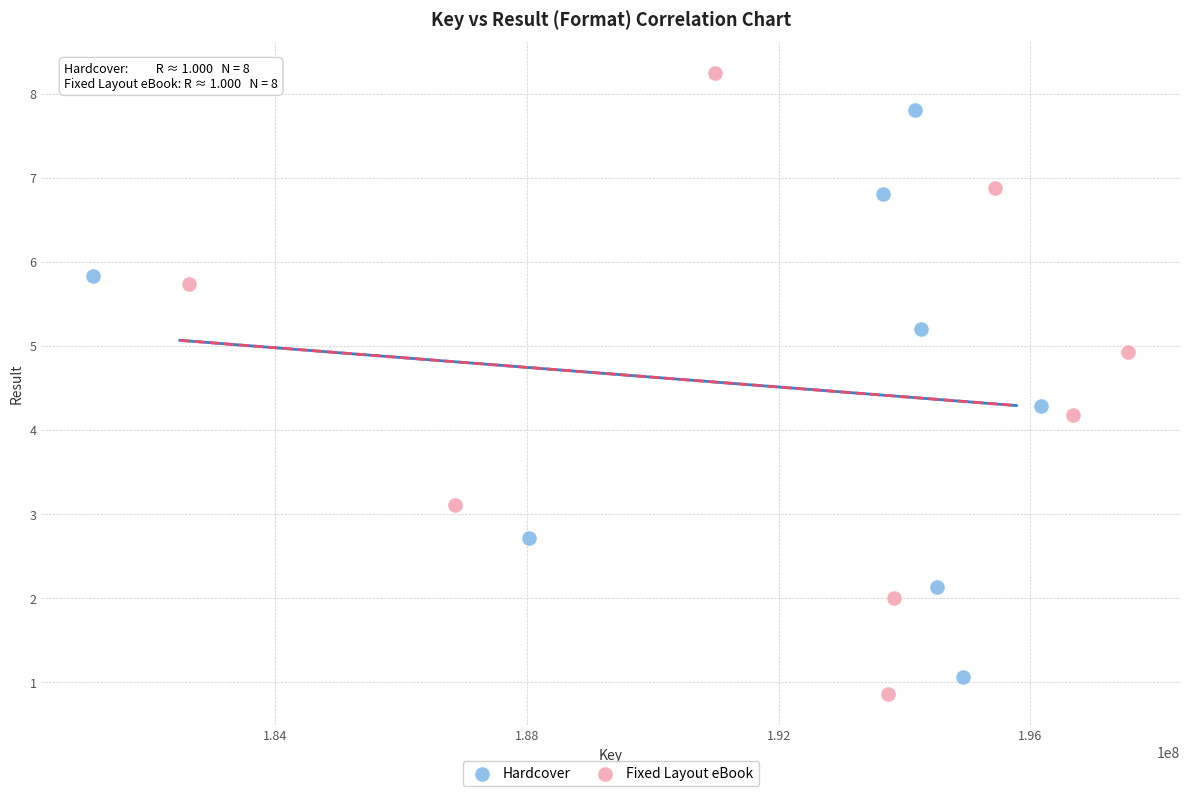

Which series reaches the minimum Y coordinate?

Fixed Layout eBook